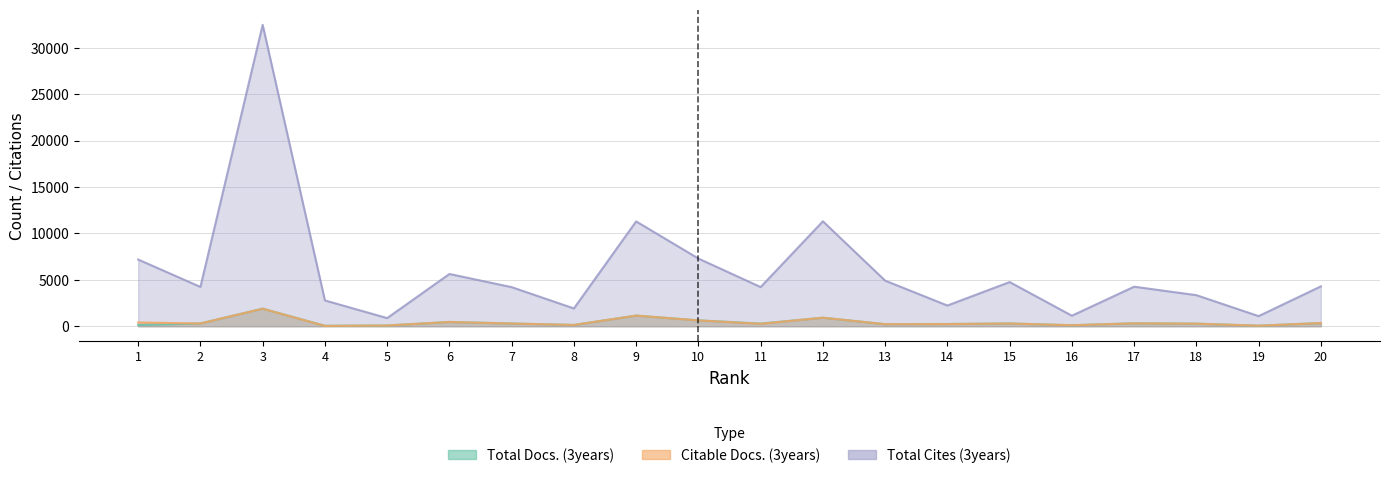

How many lines are shown in the chart?

3